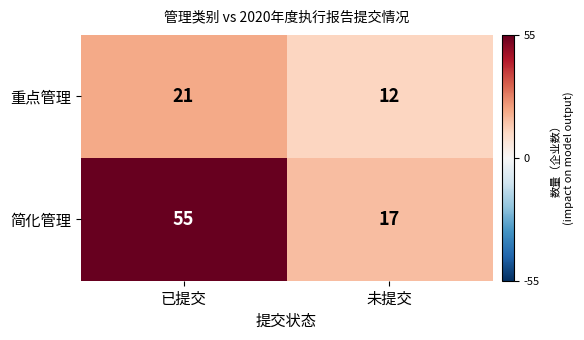

Which series changed the most between 已提交 and 未提交?

简化管理